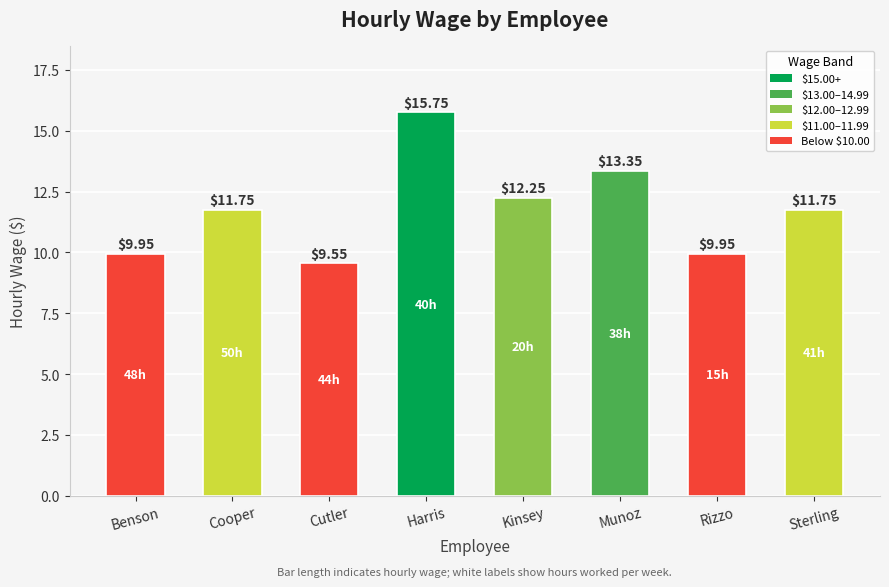

At which label does the data first exceed 11?

Cooper